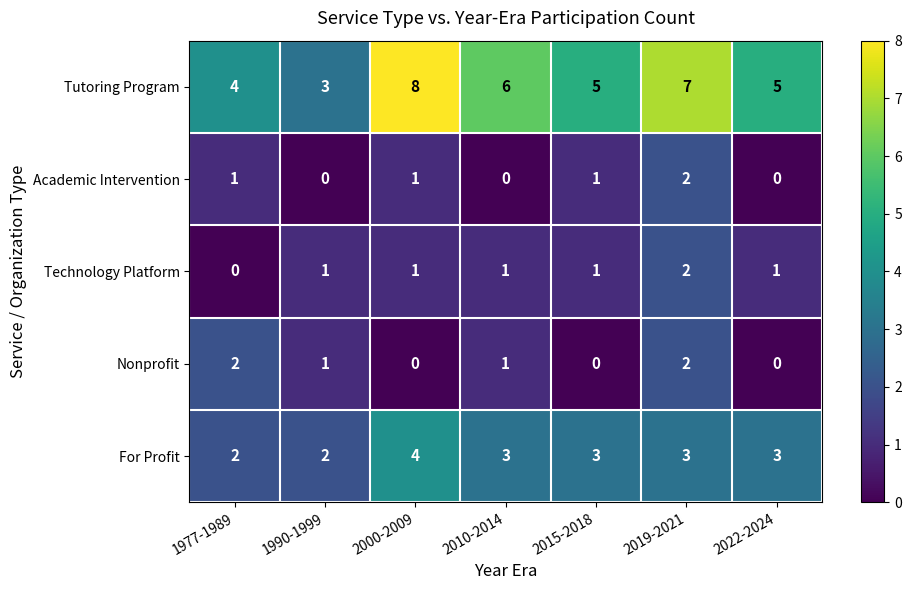

What is the sum of all For Profit values?

20